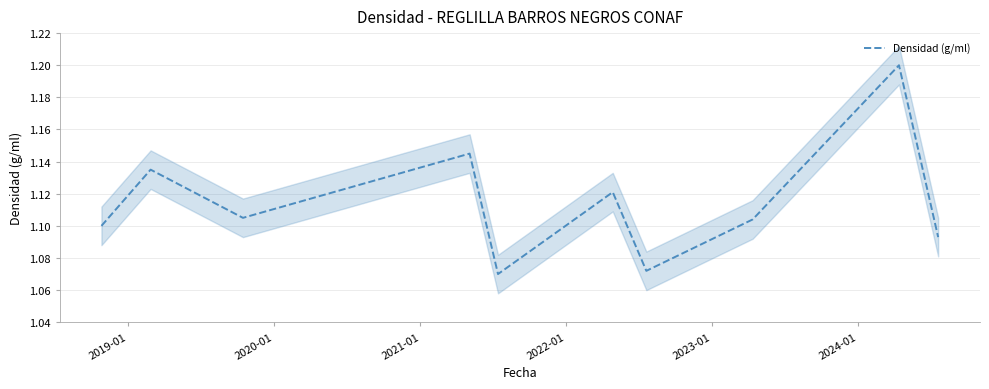

What is the maximum value for Densidad (g/ml)?

1.2